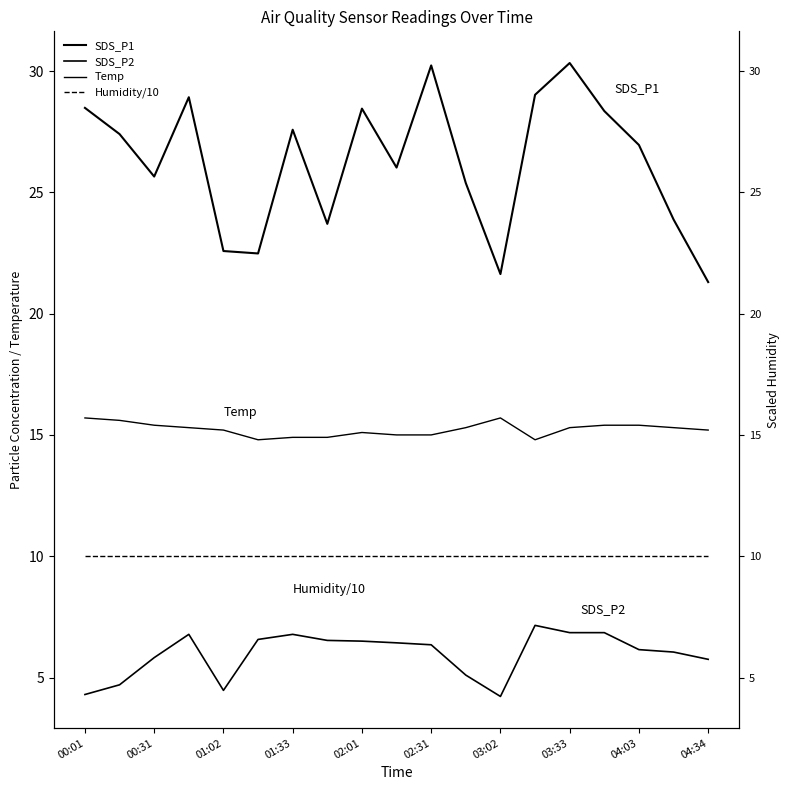

Reading left to right, what are all the values shown in this chart?

SDS_P1: 28.5	27.4	25.6	28.9	22.6	22.5	27.6	23.7	28.4	26.0	30.2	25.4	21.6	29.0	30.3	28.4	26.9	23.9	21.3
SDS_P2: 4.3	4.7	5.8	6.8	4.5	6.6	6.8	6.5	6.5	6.4	6.3	5.1	4.2	7.2	6.8	6.8	6.2	6.0	5.8
Temp: 15.7	15.6	15.4	15.3	15.2	14.8	14.9	14.9	15.1	15.0	15.0	15.3	15.7	14.8	15.3	15.4	15.4	15.3	15.2
Humidity/10: 10.0	10.0	10.0	10.0	10.0	10.0	10.0	10.0	10.0	10.0	10.0	10.0	10.0	10.0	10.0	10.0	10.0	10.0	10.0